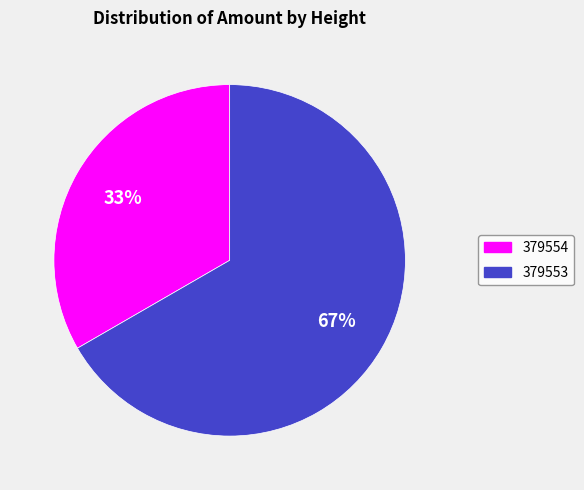

Is there a majority slice in this chart?

Yes